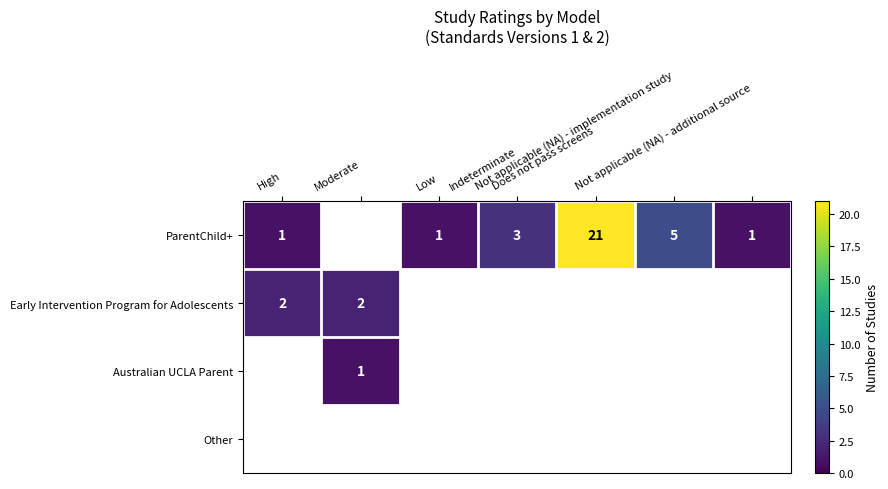

Count the number of categories in the chart.

7